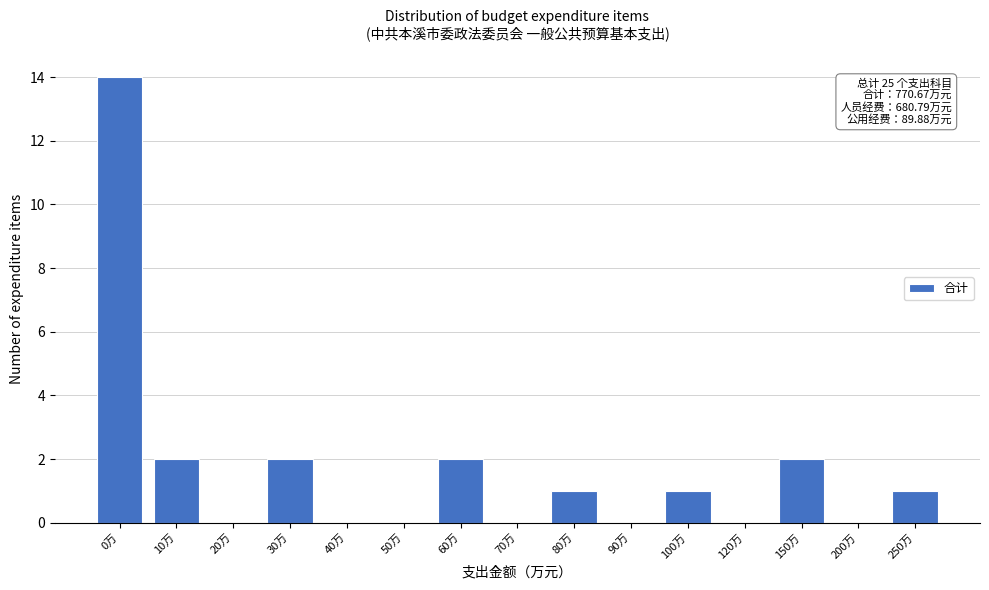

Reading right to left, transcribe all the data shown in this chart.

250万=1	200万=0	150万=2	120万=0	100万=1	90万=0	80万=1	70万=0	60万=2	50万=0	40万=0	30万=2	20万=0	10万=2	0万=14